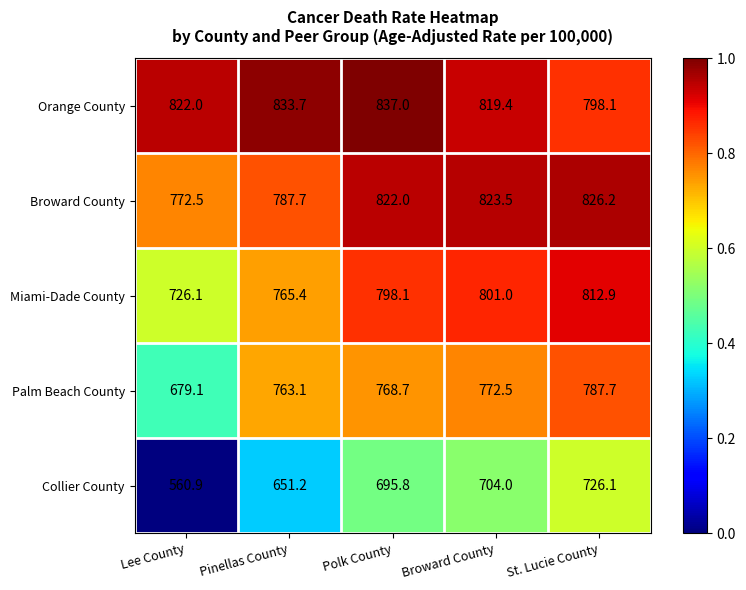

What is the greatest value displayed?

837.0